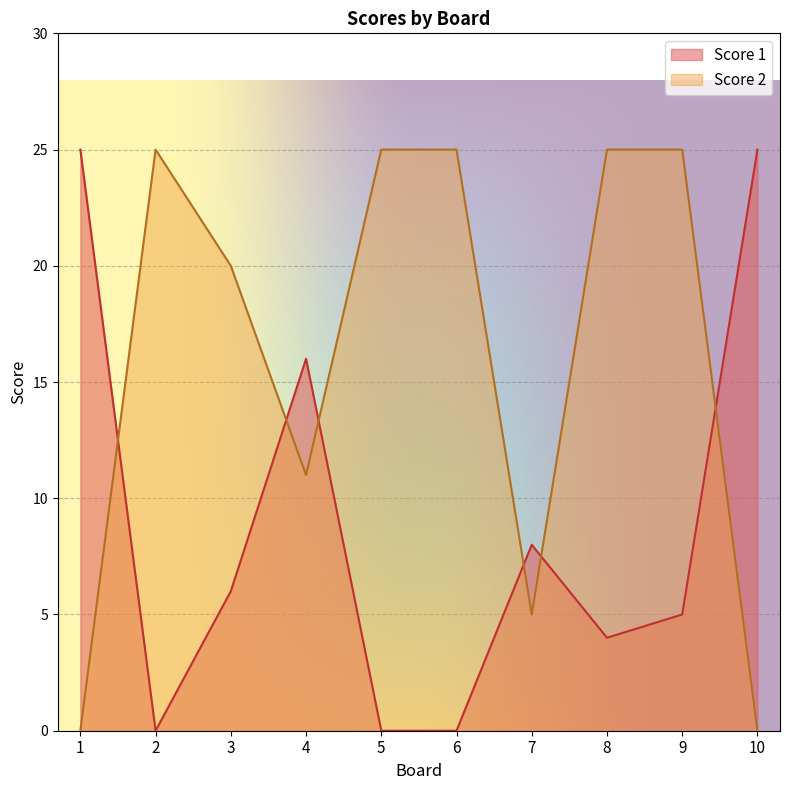

Does the chart display data point markers on the line(s)?

No